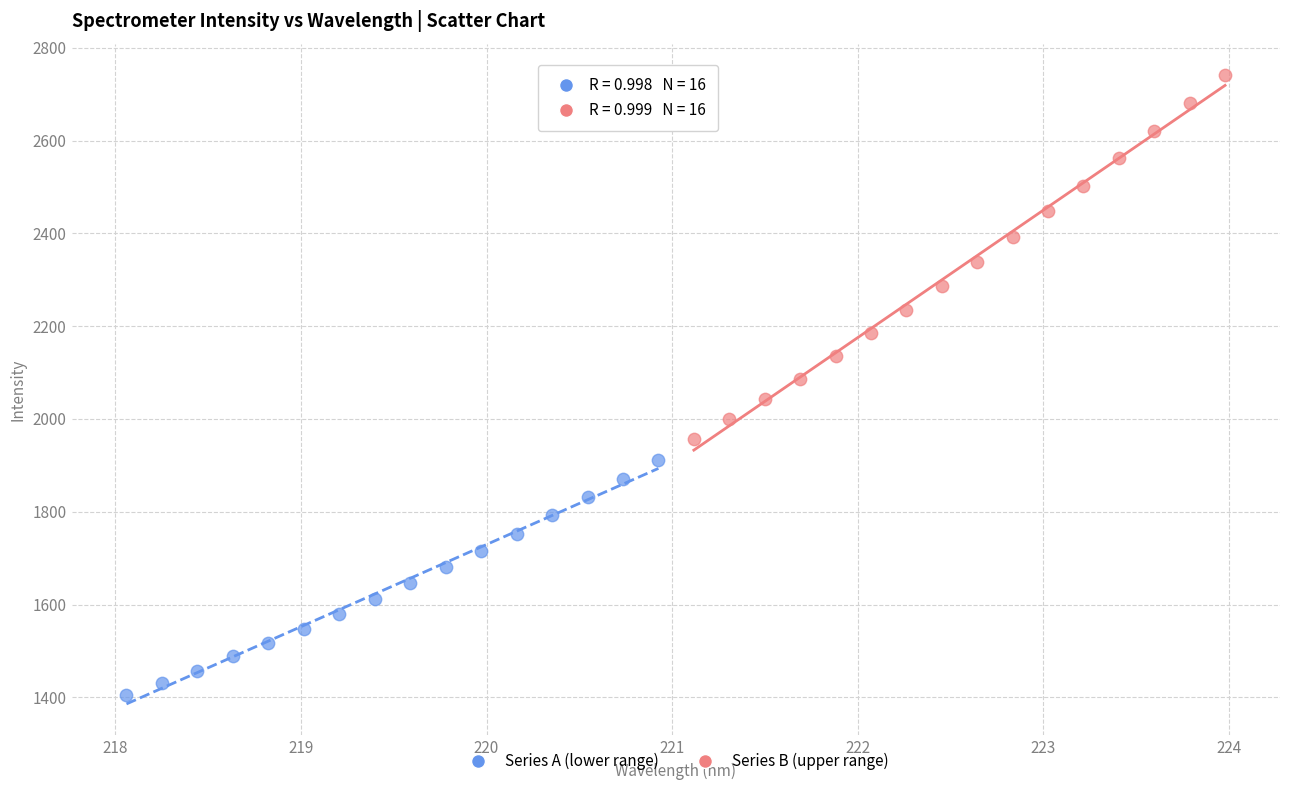

Which series has the largest Y range (max minus min)?

Series B (upper range)